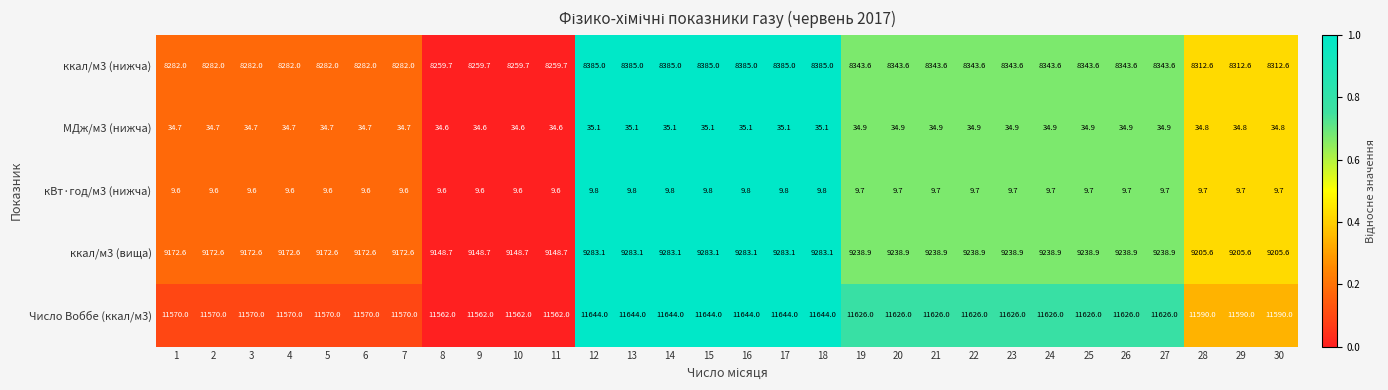

At which label does ккал/м3 (вища) first exceed 9238?

12